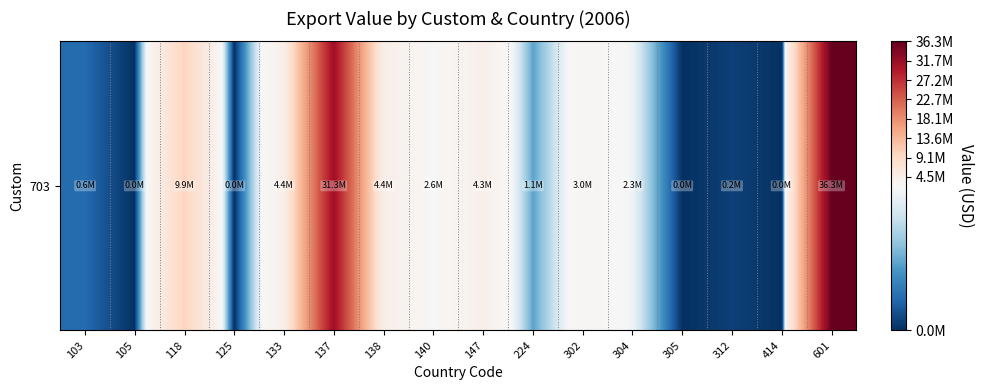

Reading right to left, what are all the values shown in this chart?

36264591	24092	157214	13208	2335980	2985614	1142612	4252060	2555983	4408107	31346524	4416271	5082	9875370	20507	554486